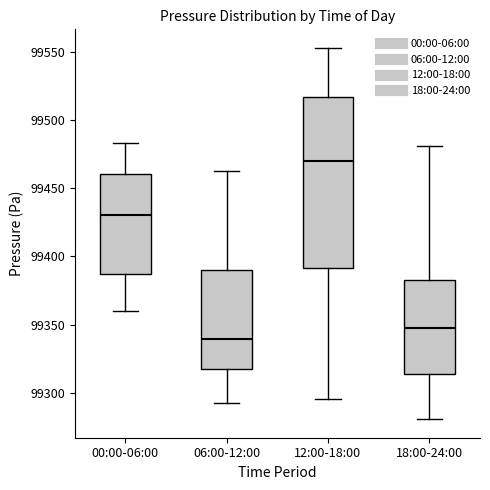

Where is the upper edge of the box for 06:00-12:00 on the y-axis? The values are not printed on the chart, so give them approximately, as read against the axis.

99390